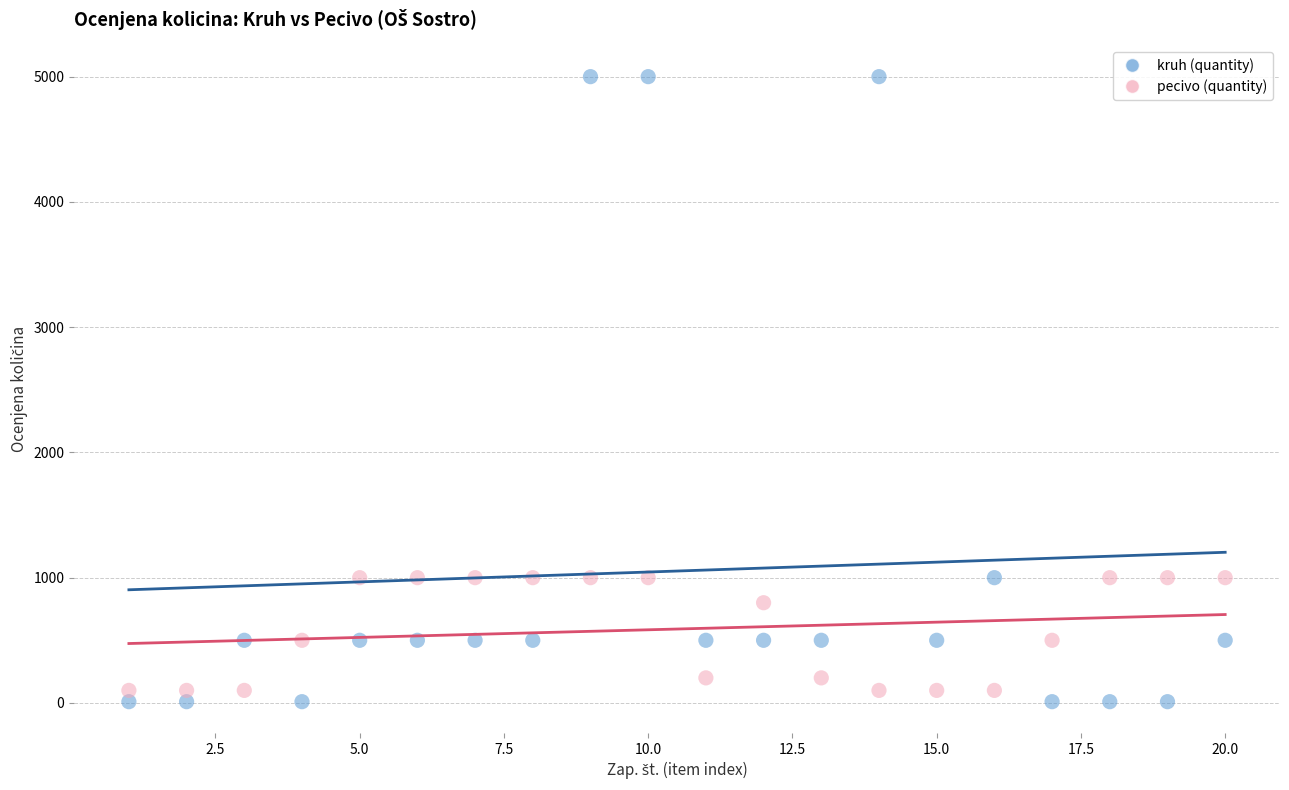

Which series has the largest Y range (max minus min)?

kruh (quantity)